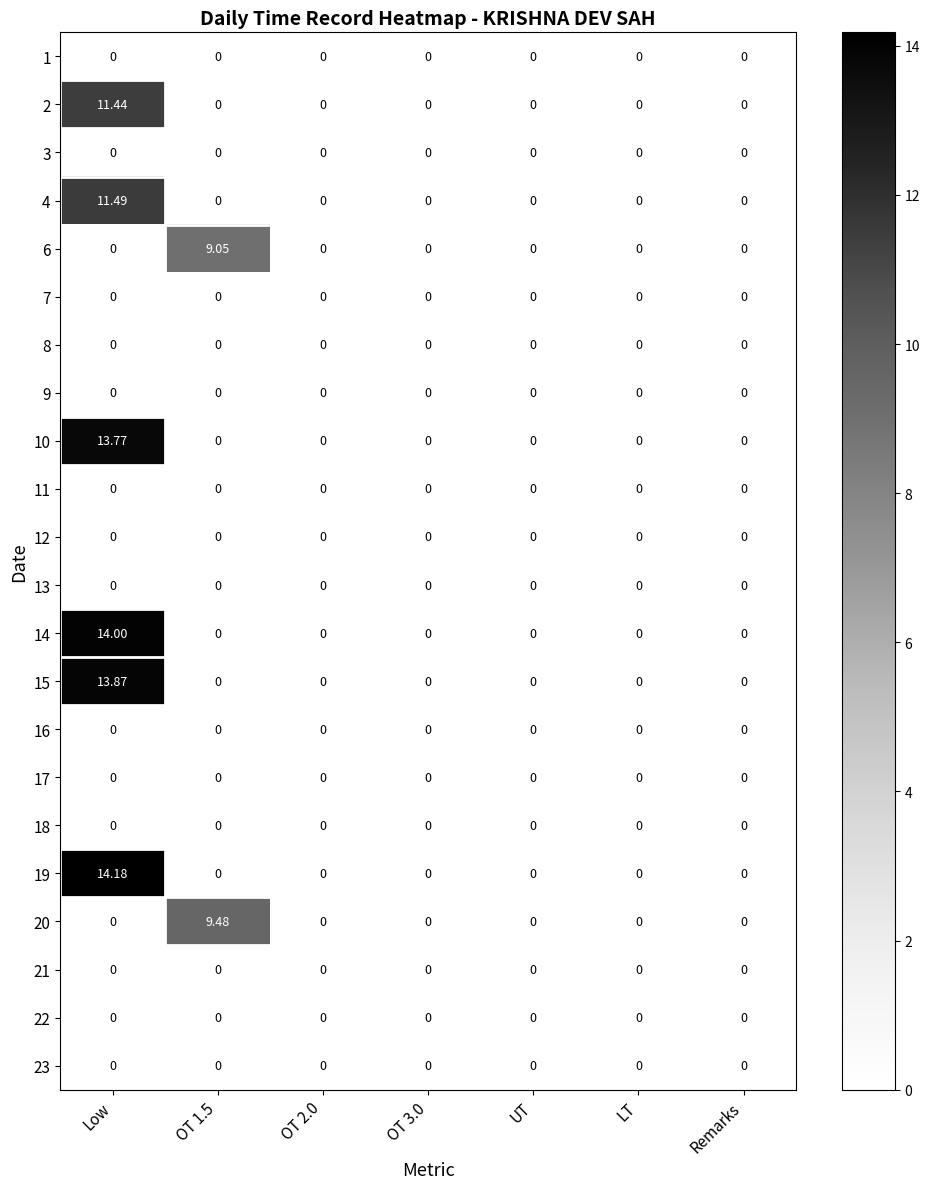

Which category has the highest value across all series?

Low